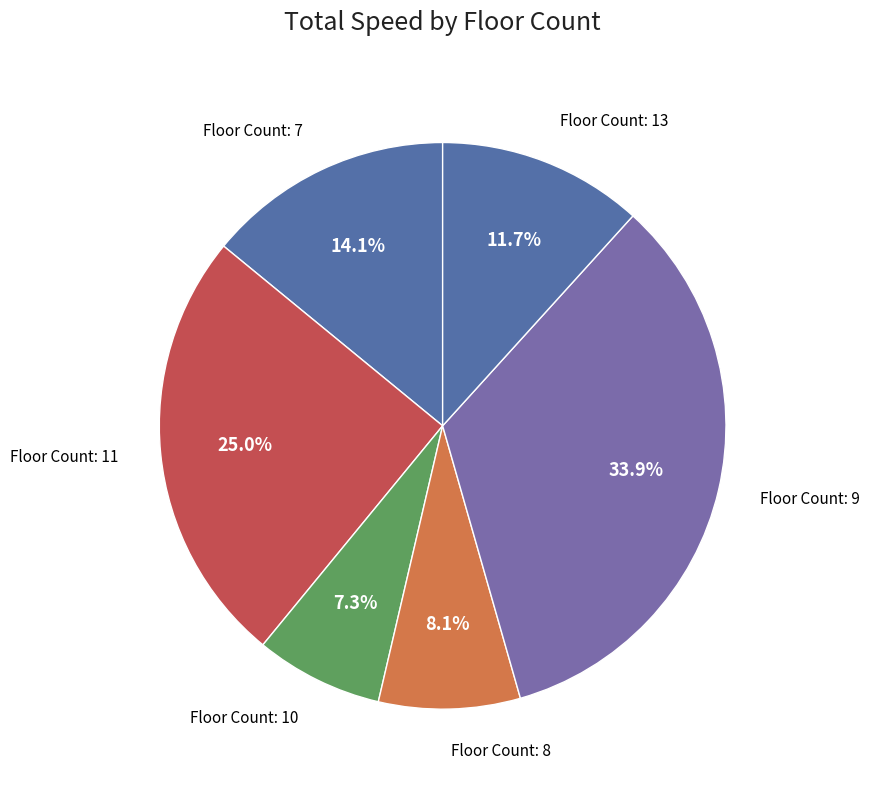

How many slices are in this pie chart?

6